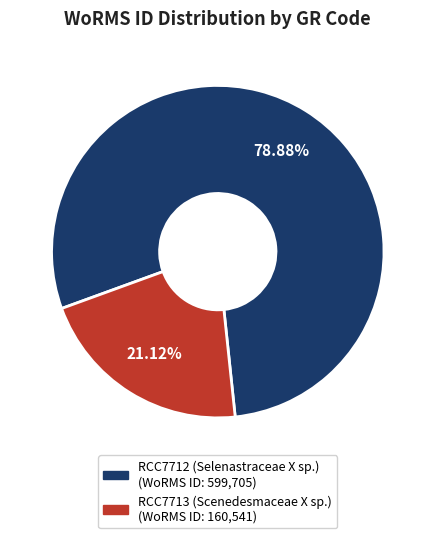

Which slice represents more than half of the pie?

RCC7712 (Selenastraceae X sp.)